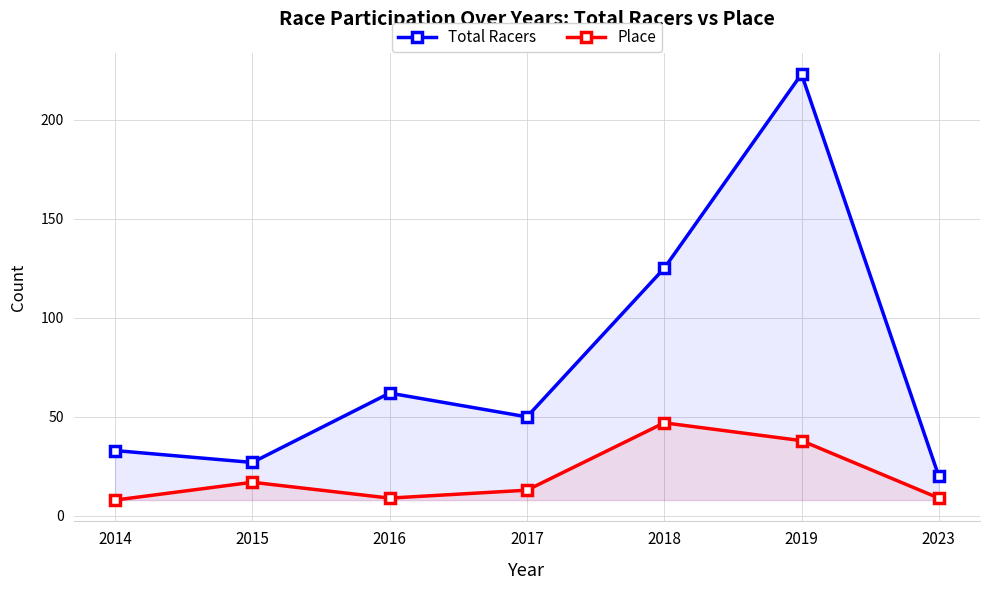

What is the sum of all Total Racers values?

540